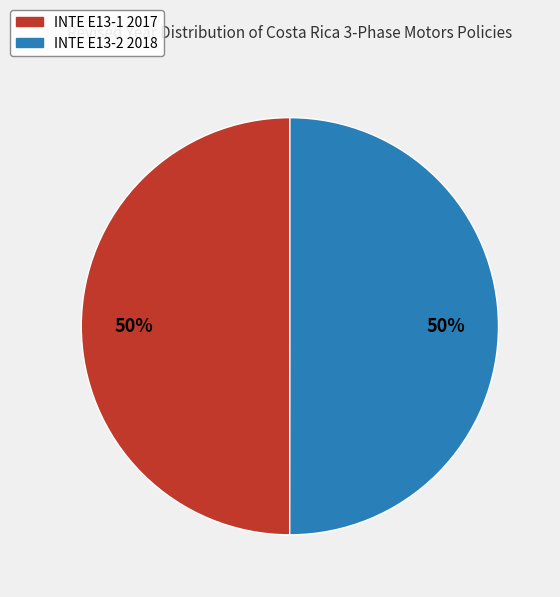

Count the number of slices in the pie.

2